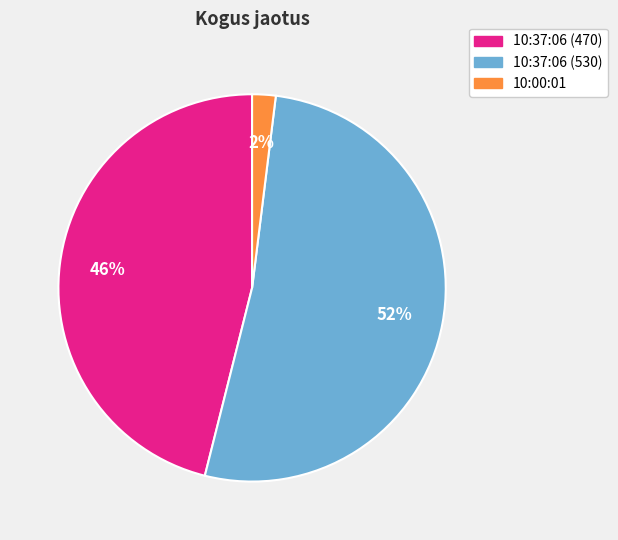

The 10:37:06 (470) slice represents 46% of the pie. True or false?

True